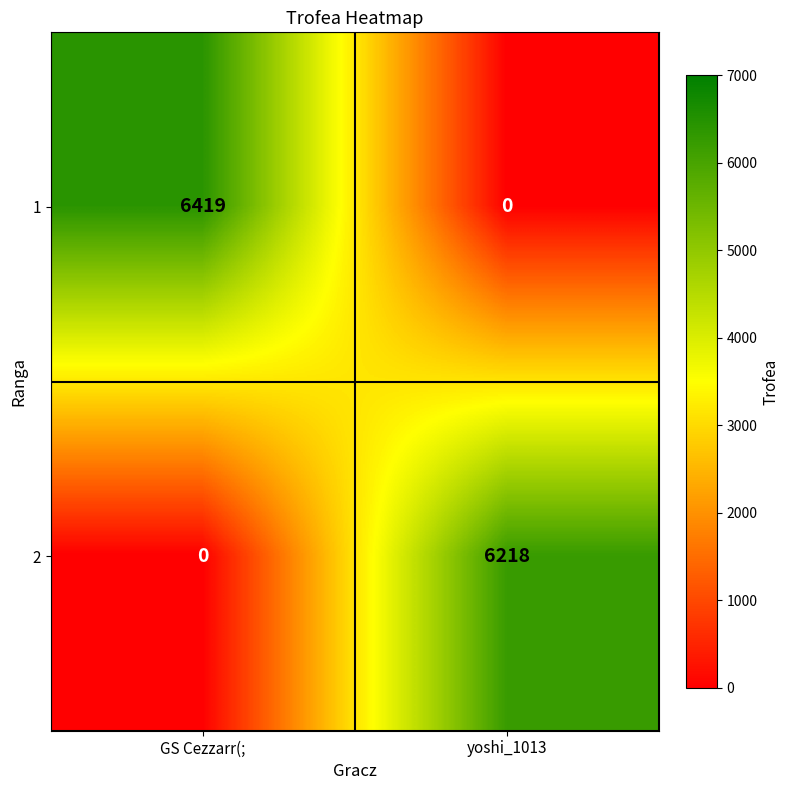

At GS Cezzarr(;, list the series in order from largest to smallest.

1, 2